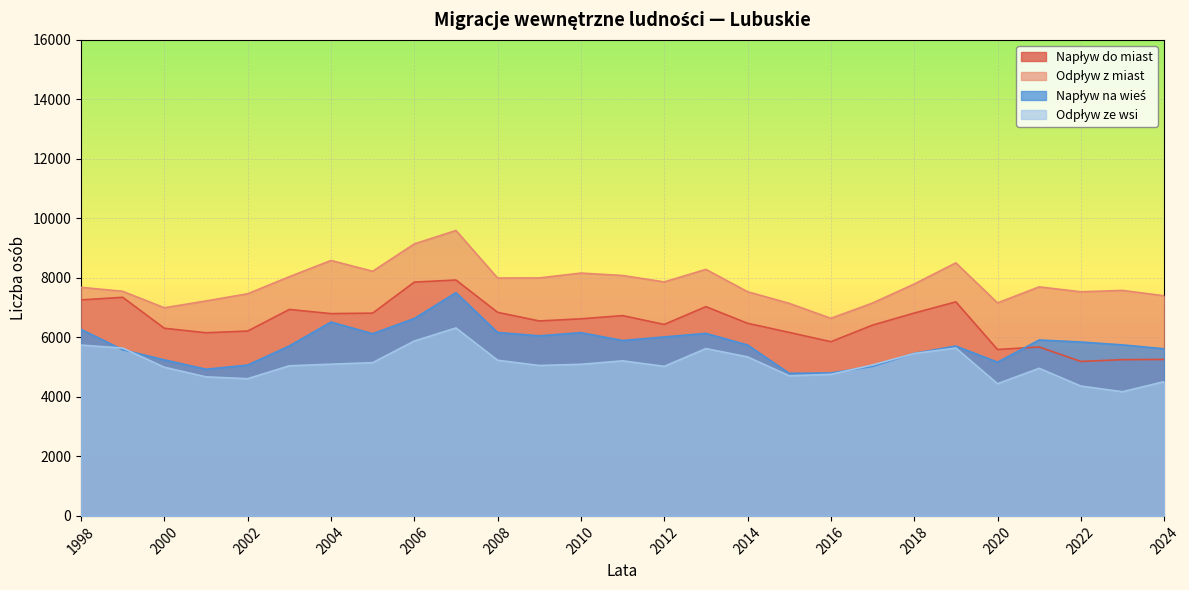

What is the value of the Odpływ ze wsi point at the 5th from the left?

4611